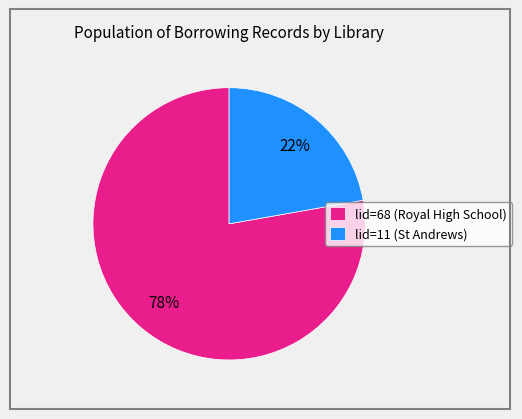

Approximately how many times larger is the value at lid=11 (St Andrews) compared to lid=68 (Royal High School)?

0.3